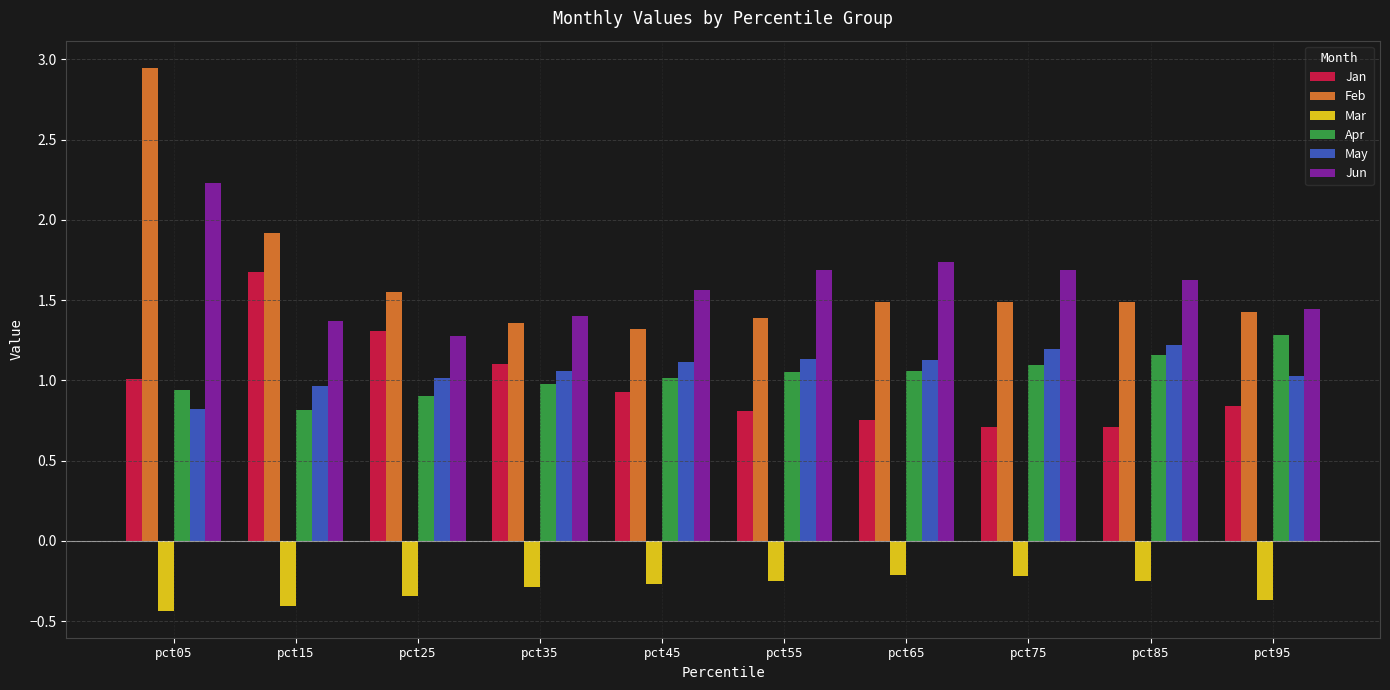

What is the sum of the May values at pct25 and pct65?

2.1